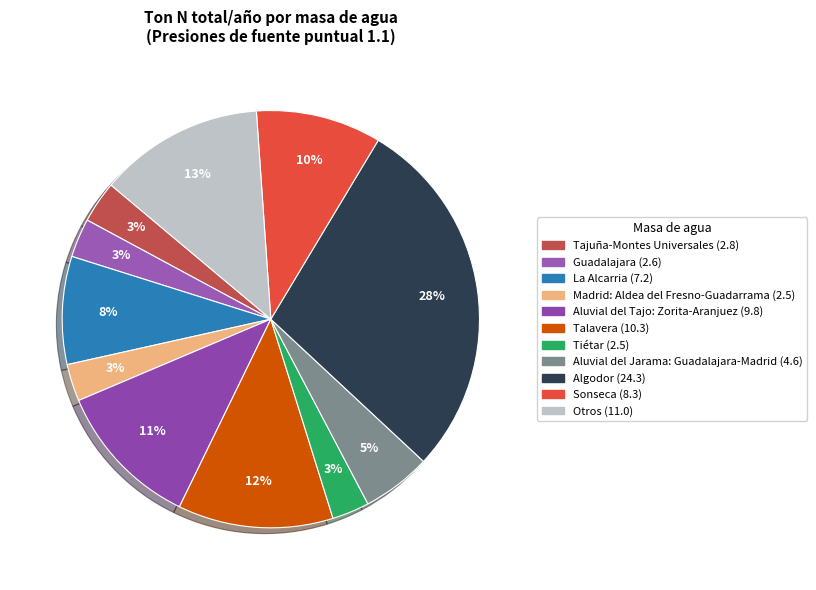

How many slices are in this pie chart?

11